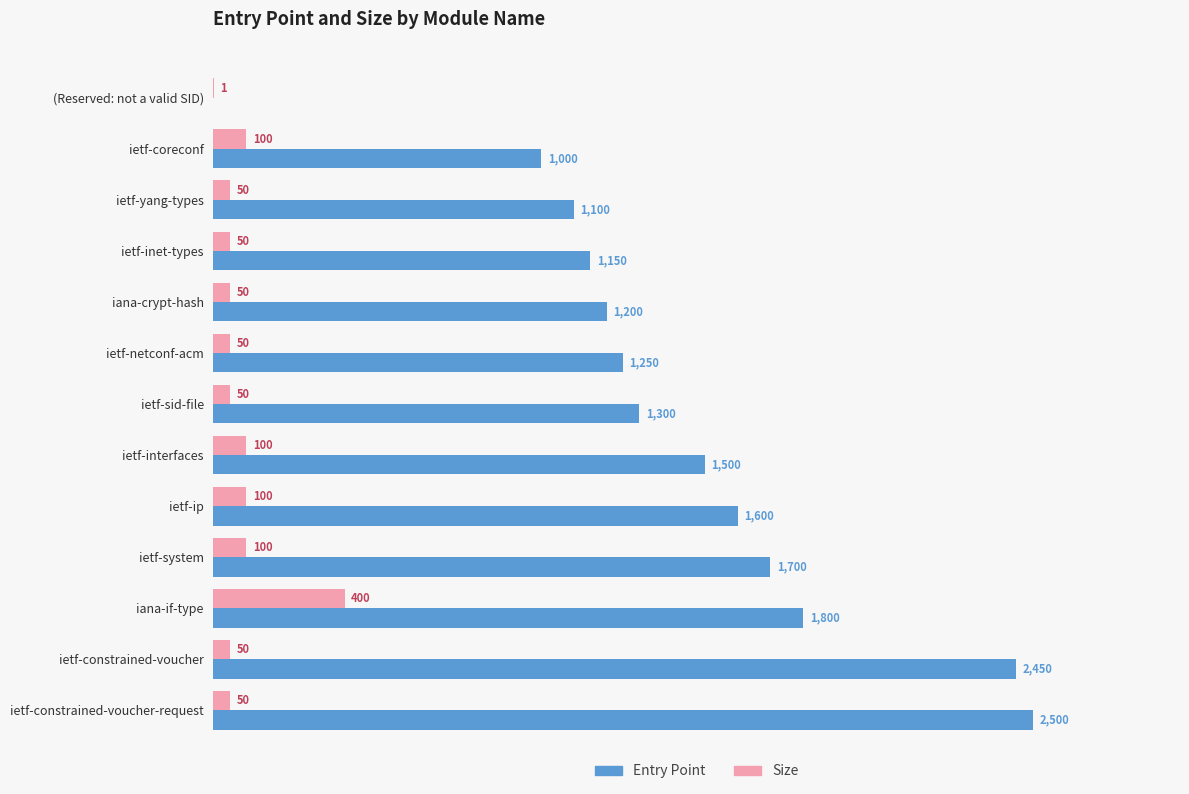

At which category is the sum across all series the highest?

ietf-constrained-voucher-request